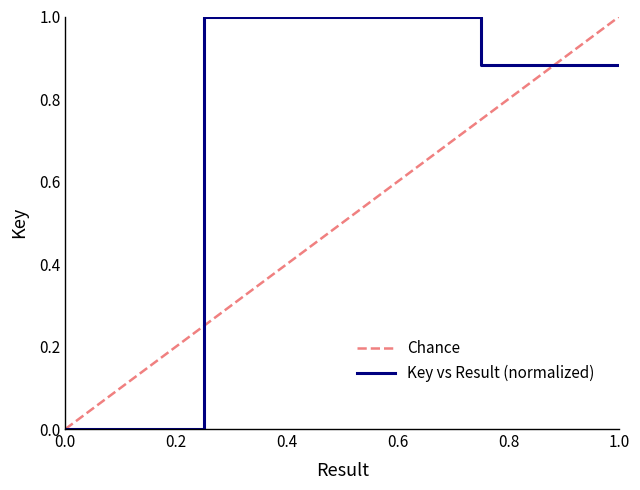

What is the highest value of the Key vs Result (normalized) series?

1.0